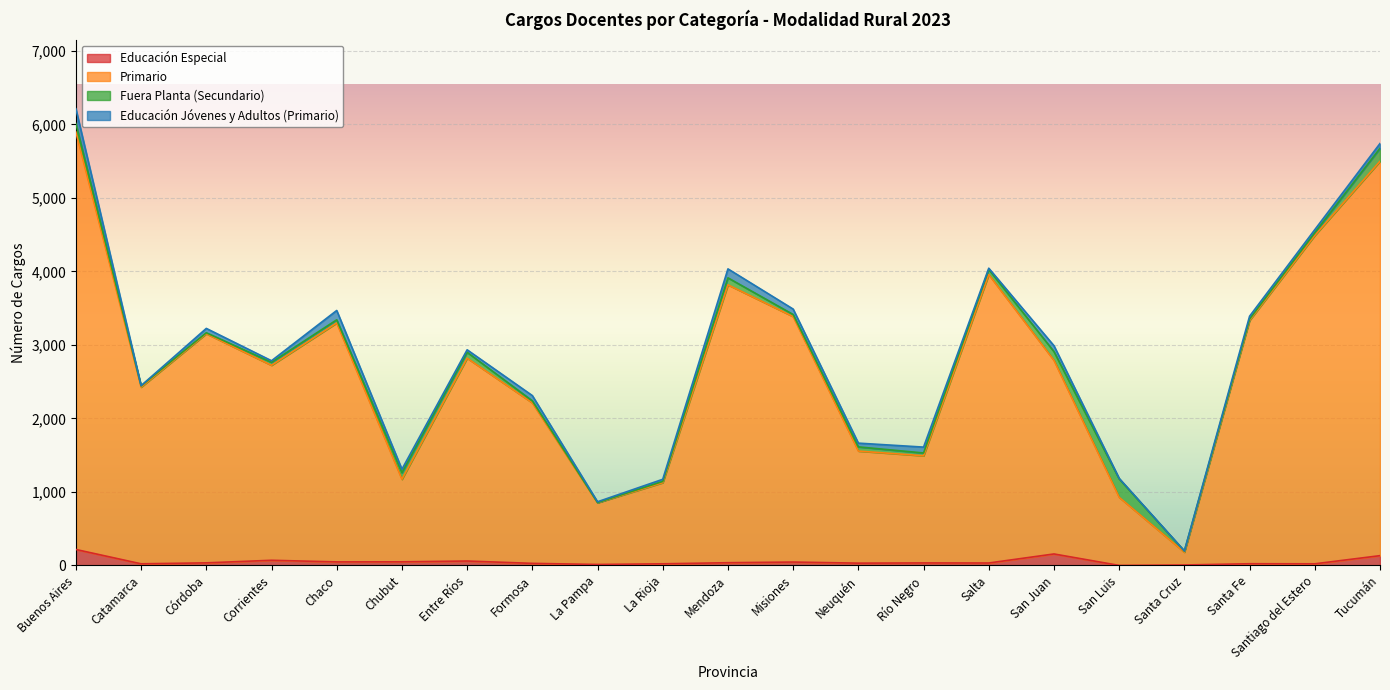

The Primario series shows 1209 at La Pampa. True or false?

False